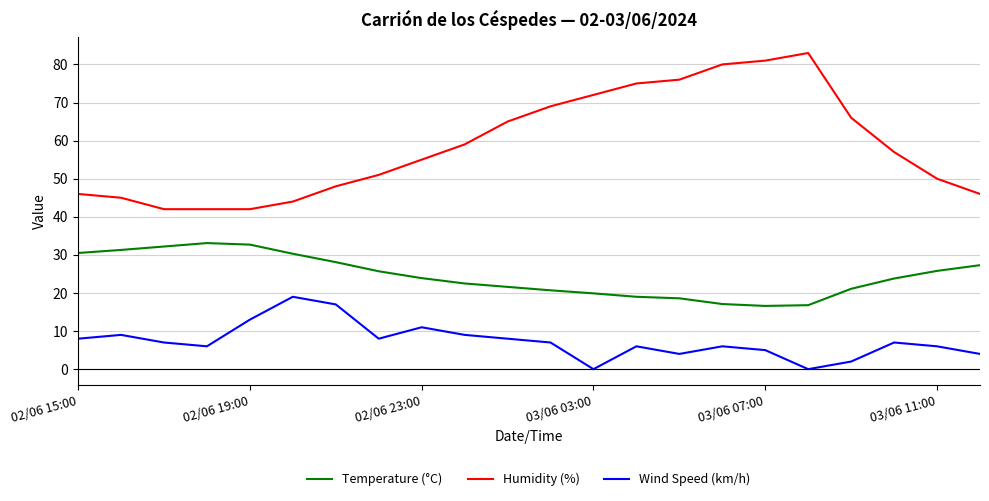

What is the difference between the maximum and minimum values in the Temperature (°C) series?

16.5